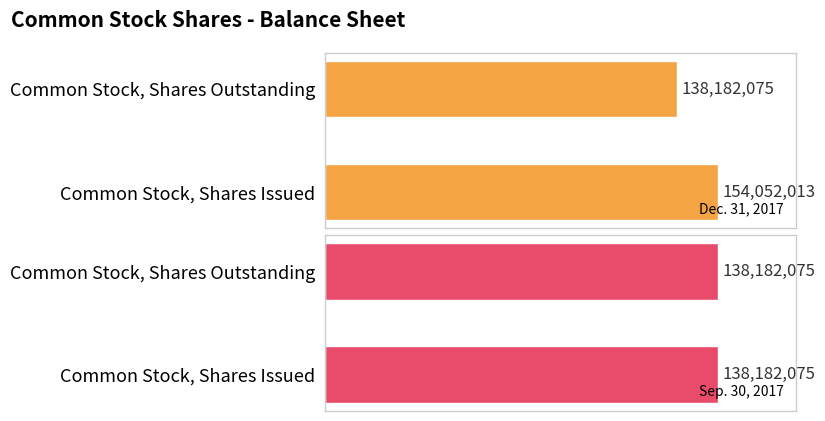

What are all the series names shown in the legend?

Dec. 31, 2017, Sep. 30, 2017